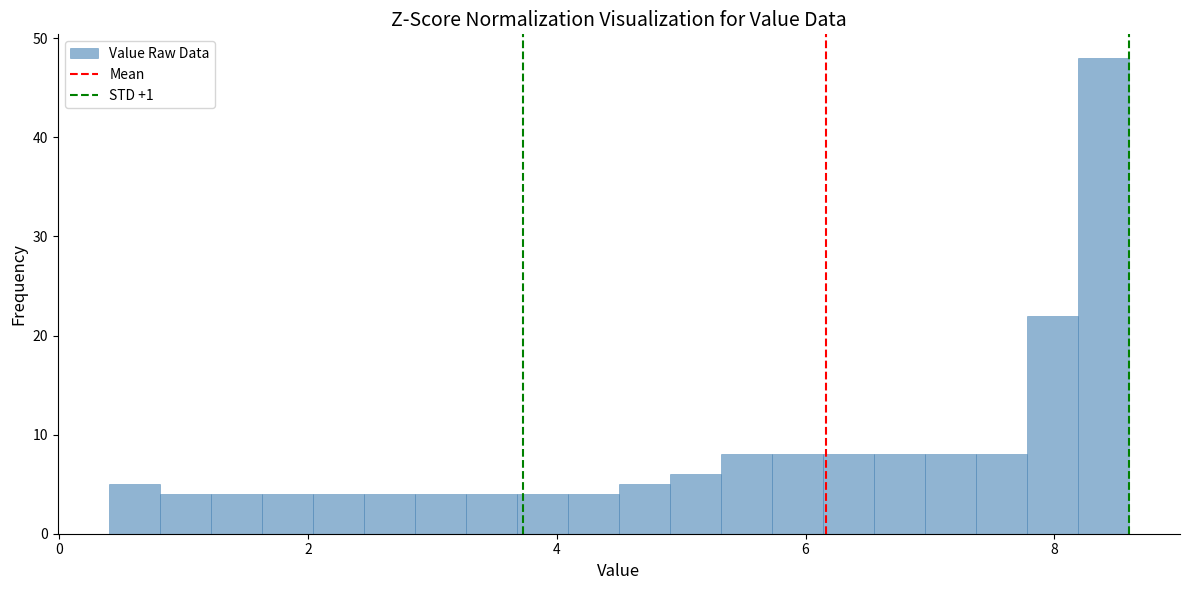

Around what value on the x-axis is the tallest bar? Give the approximate position of its centre, as read against the axis.

8.4